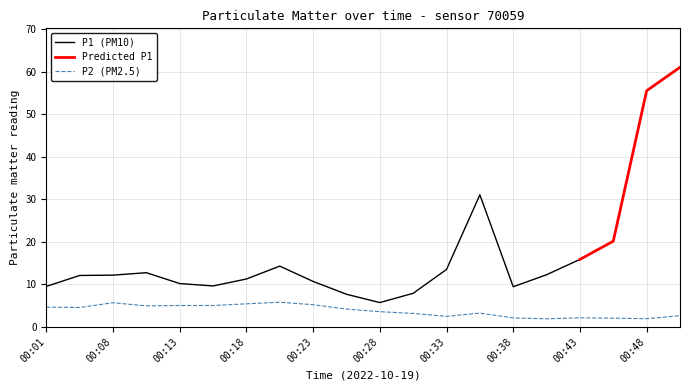

The chart shows a value of 5.4 at 00:18. True or false?

True